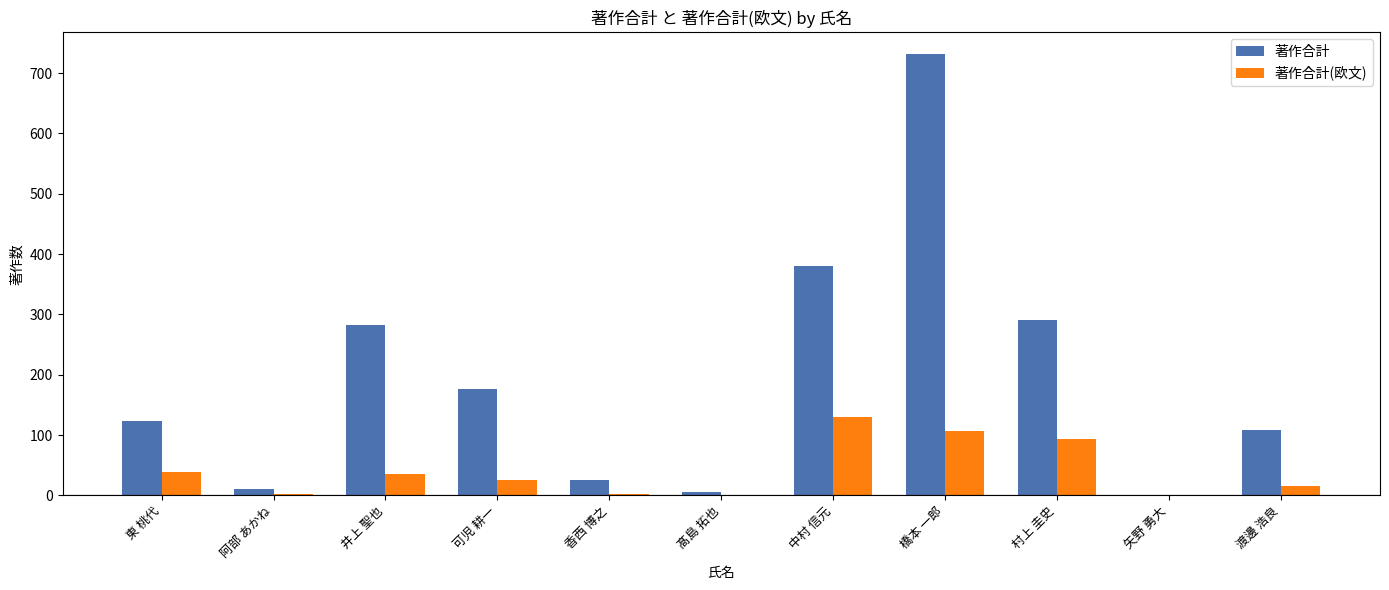

Which series has the widest spread of values?

著作合計